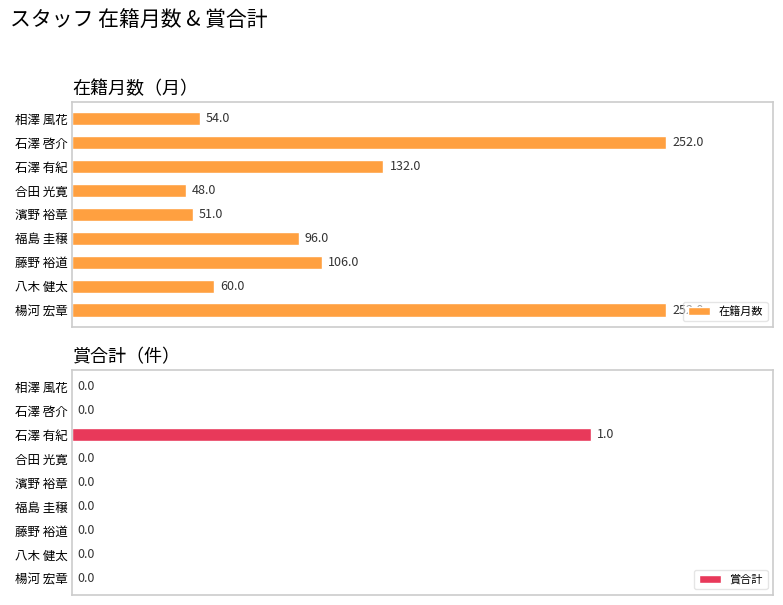

Are the bars grouped side by side (vs. stacked)?

Yes